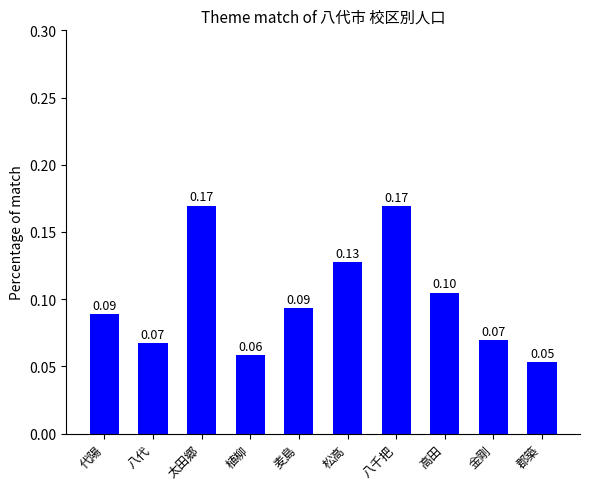

True or false: the data shows 0.1 at 八代.

True